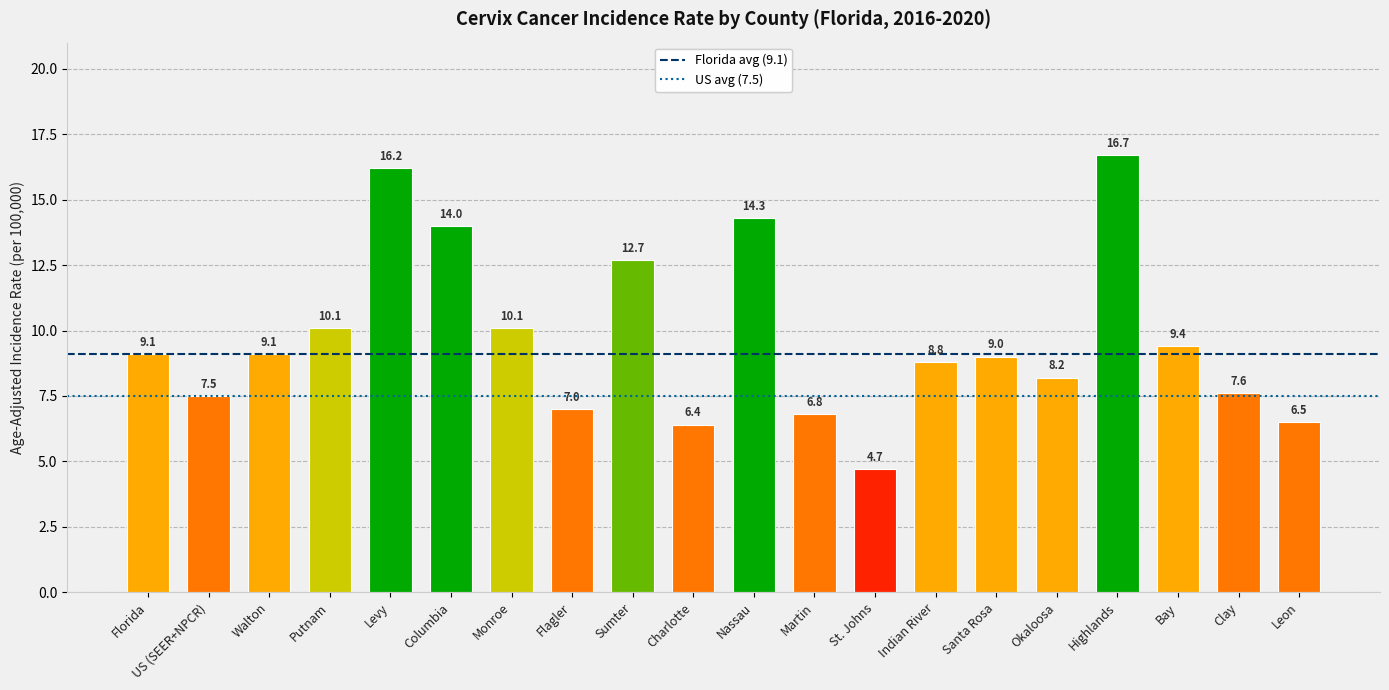

What is the label of the 4th bar from the left?

Putnam